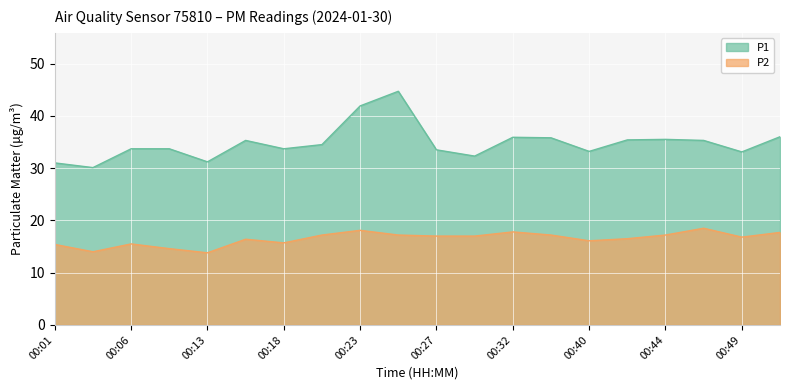

The value of P2 at 00:32 is 12.3. True or false?

False